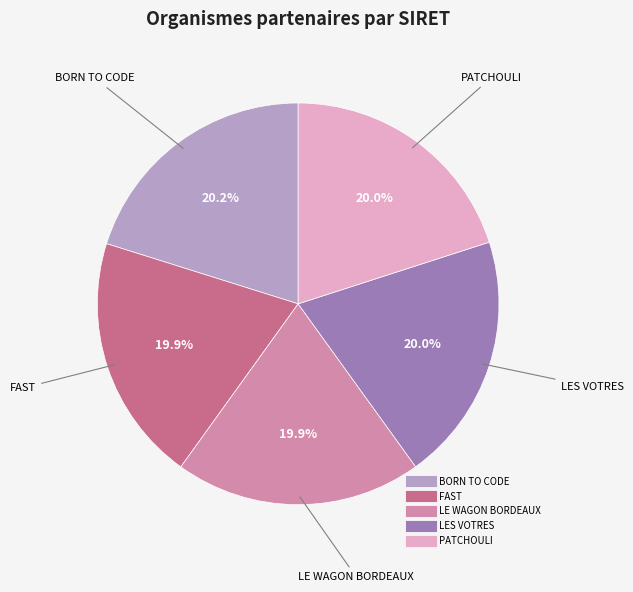

The FAST slice represents 13% of the pie. True or false?

False